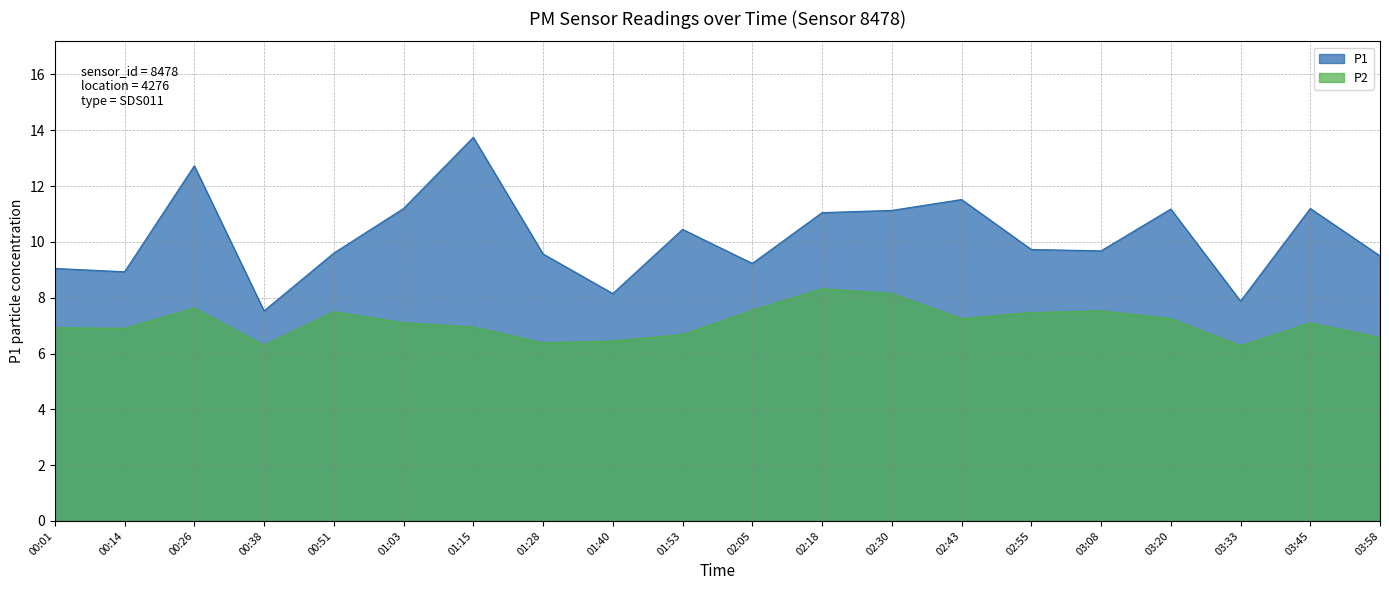

Is it true that P1 equals 3.2 at 00:38?

False